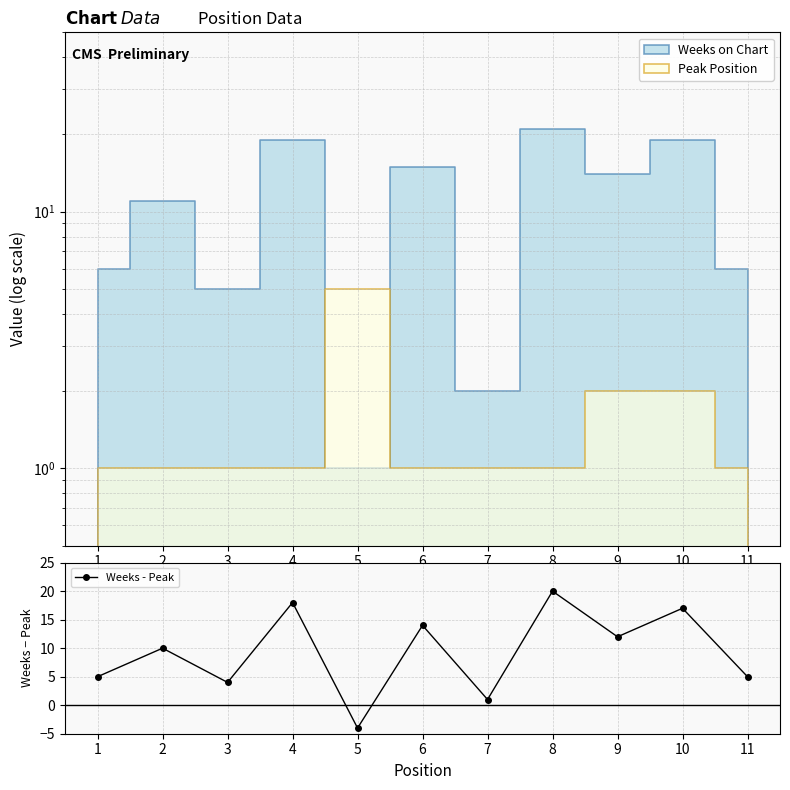

At which label is the value closest to 8?

2